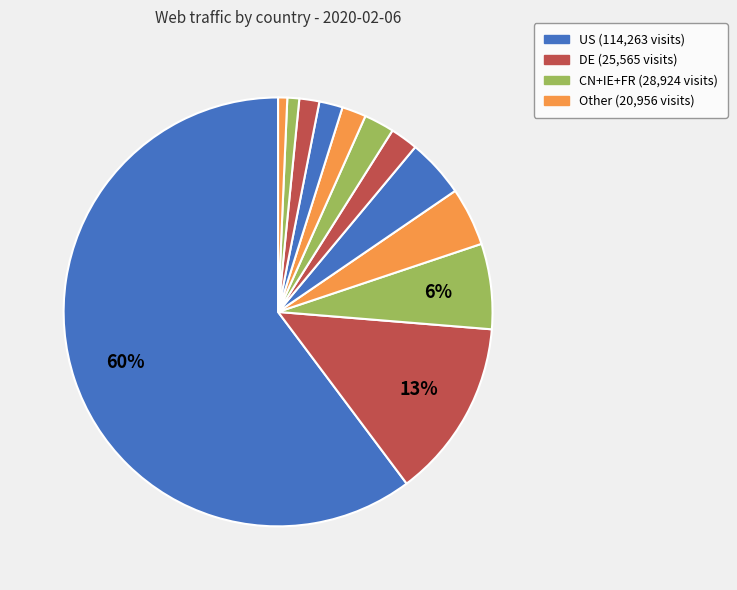

Count the number of slices in the pie.

12